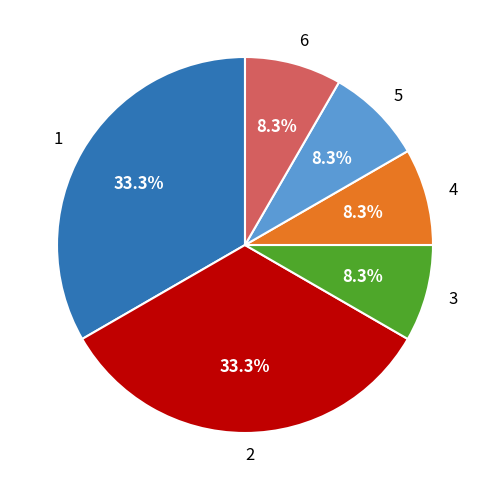

Approximately how many times larger is the value at 2 compared to 5?

4.0